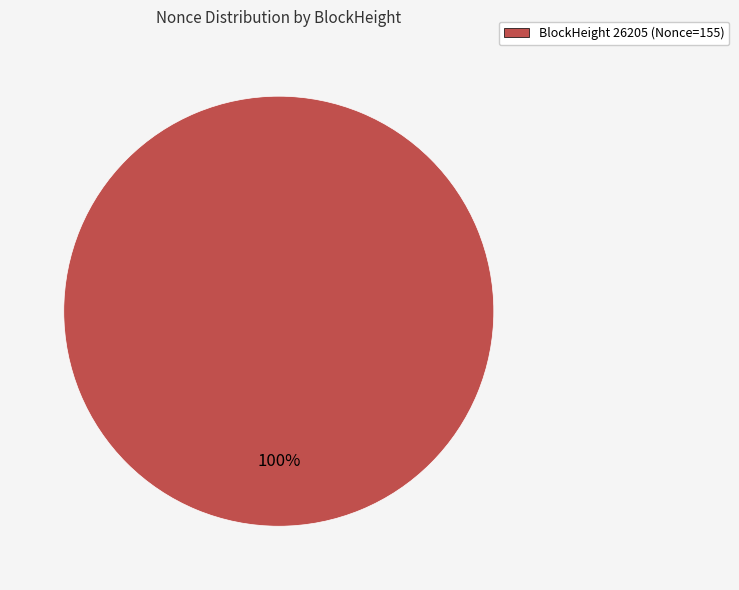

Is there any slice that represents more than half of the pie?

Yes